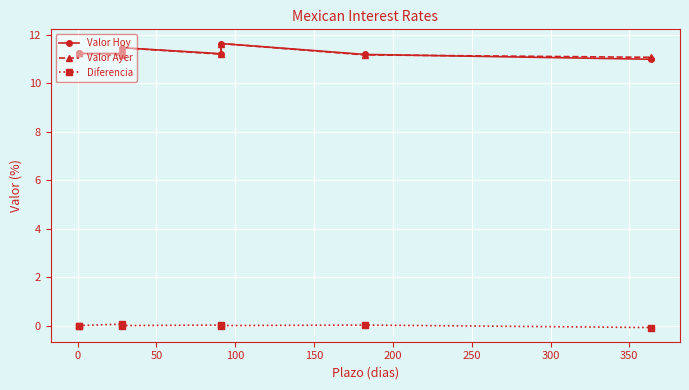

How many positive values does the Diferencia series have?

3